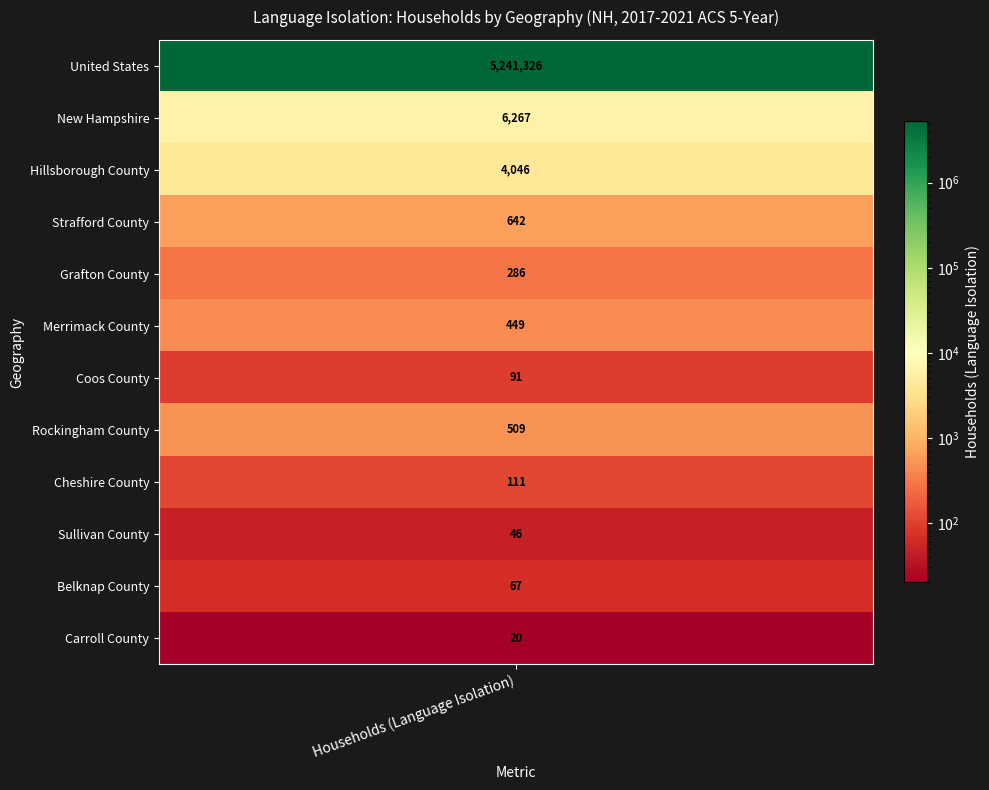

Where is the data nearest to the value 2620673?

New Hampshire